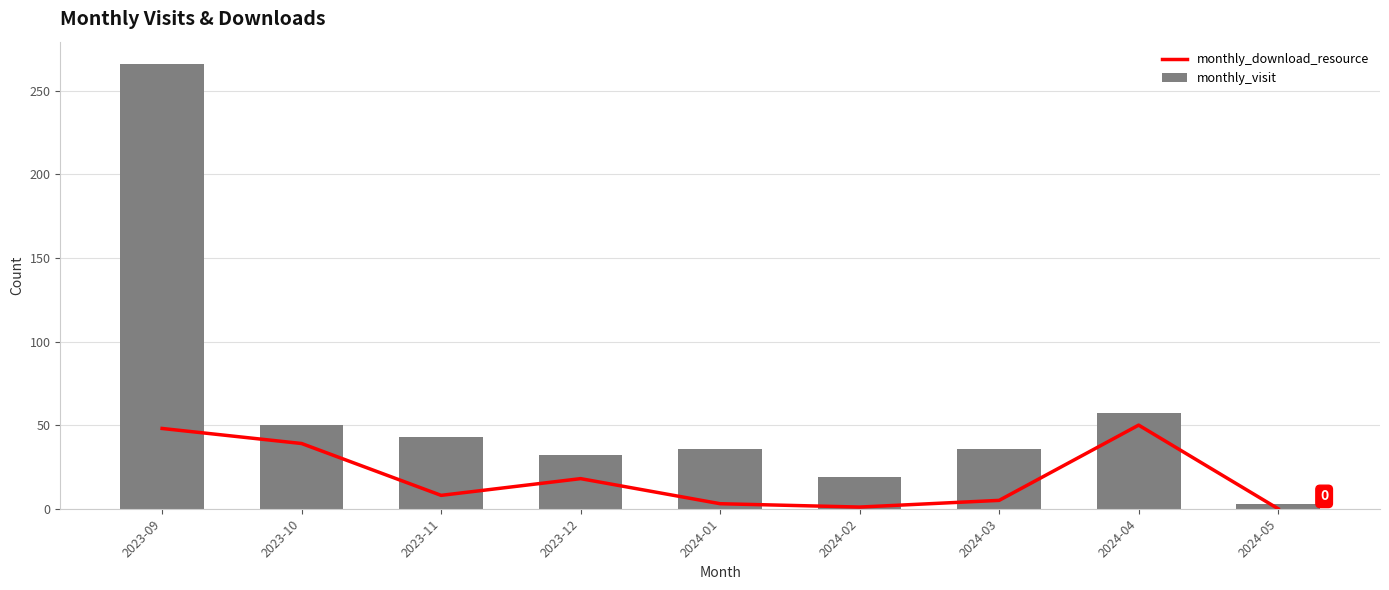

What is the sum of the monthly_visit values at 2024-03 and 2023-11?

79